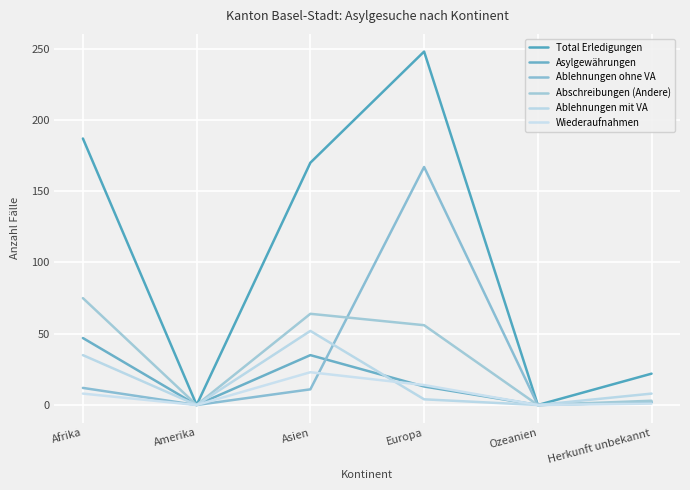

True or false: Total Erledigungen has a value of 22 at Herkunft unbekannt.

True